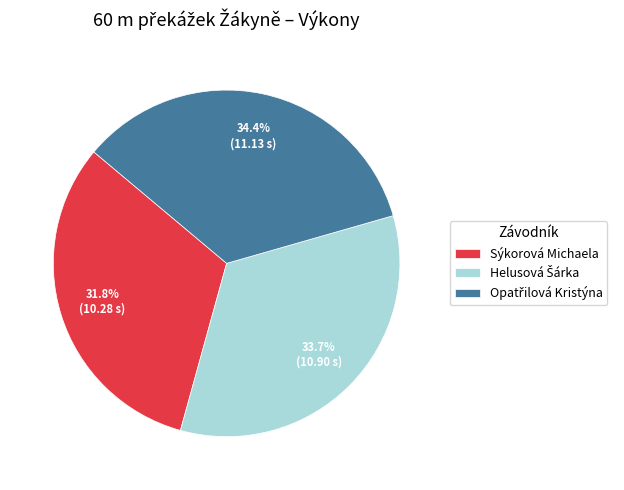

To the nearest percent, what is the average slice percentage?

33%